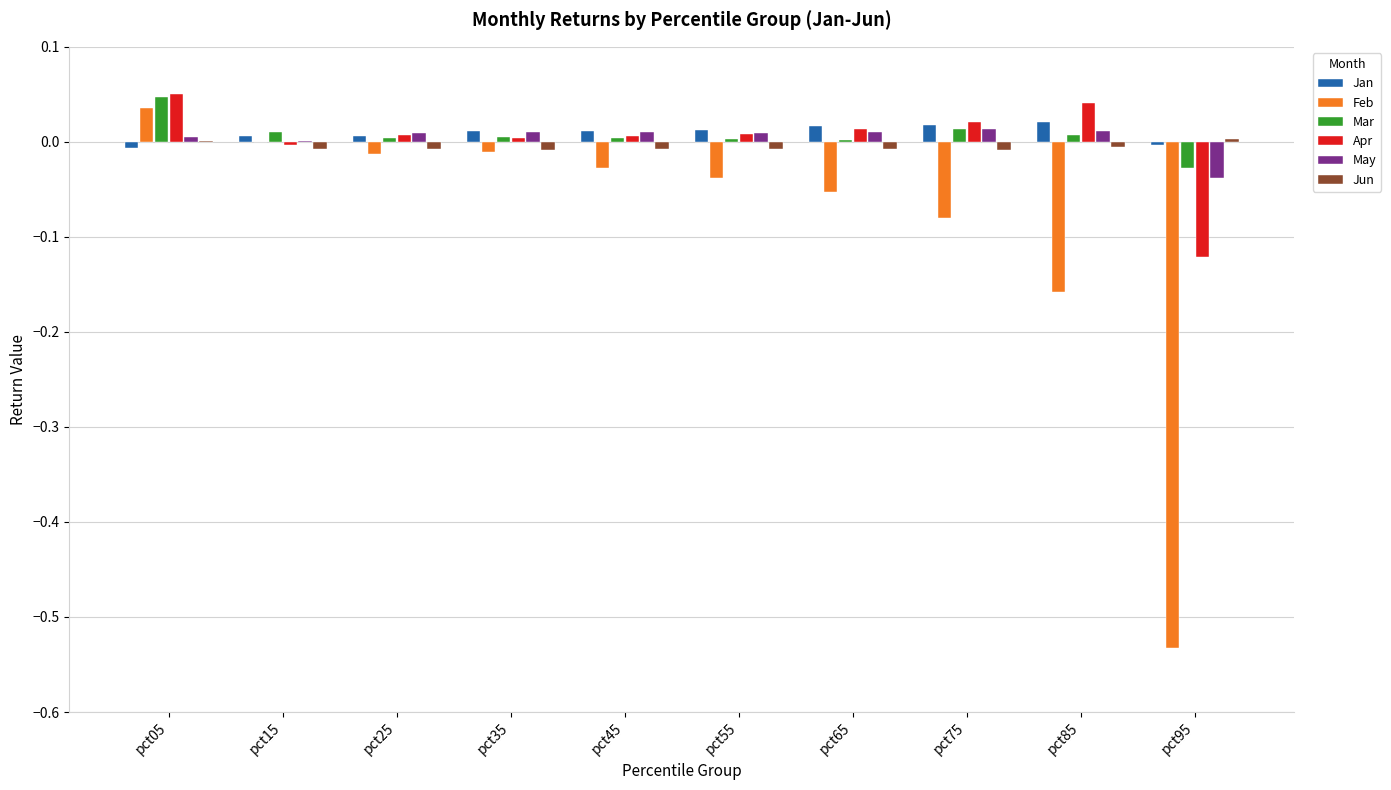

At which category is the sum across all series the highest?

pct05